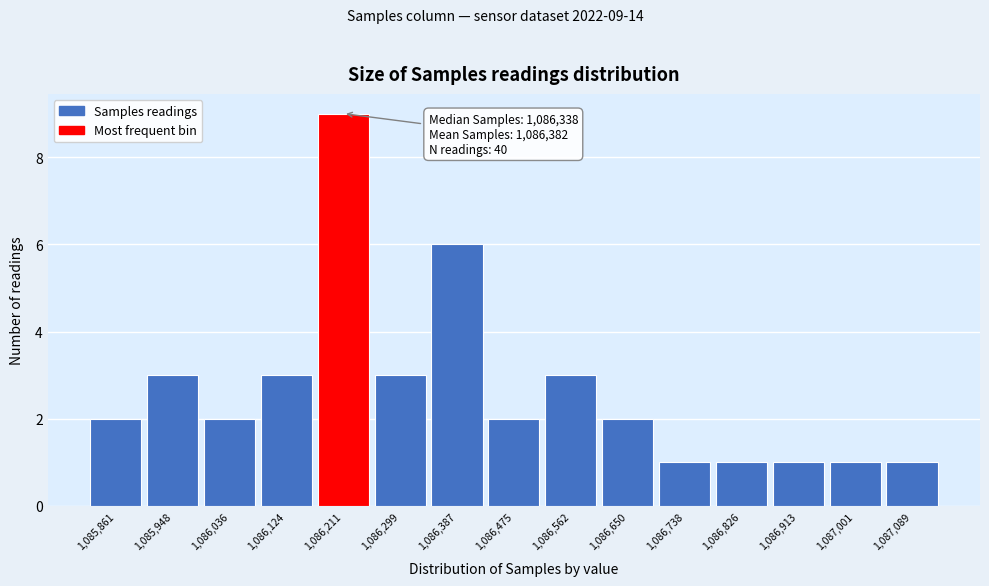

Reading left to right, list all the values displayed in this chart.

2	3	2	3	9	3	6	2	3	2	1	1	1	1	1